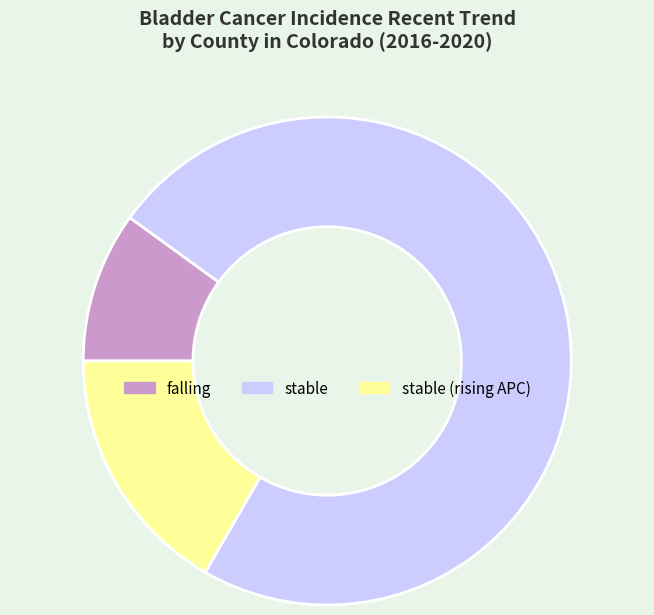

Is the sum of falling and stable greater than half?

Yes